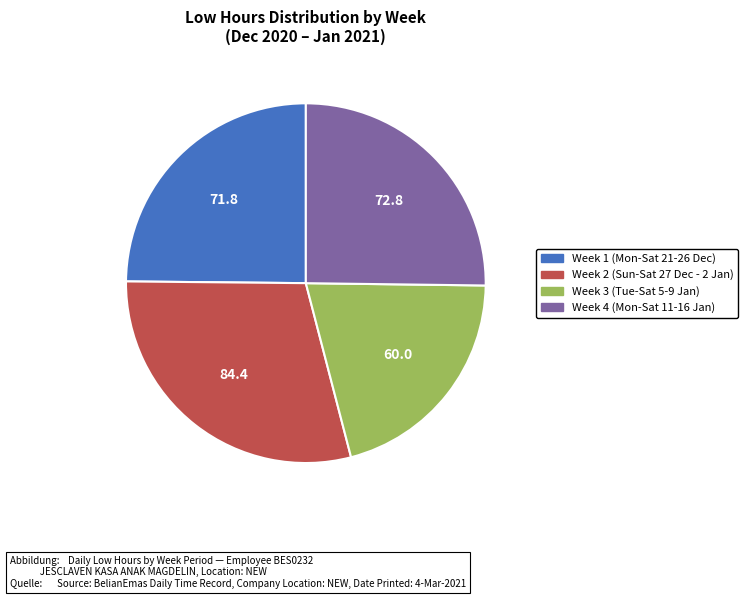

Is there any slice that represents more than half of the pie?

No